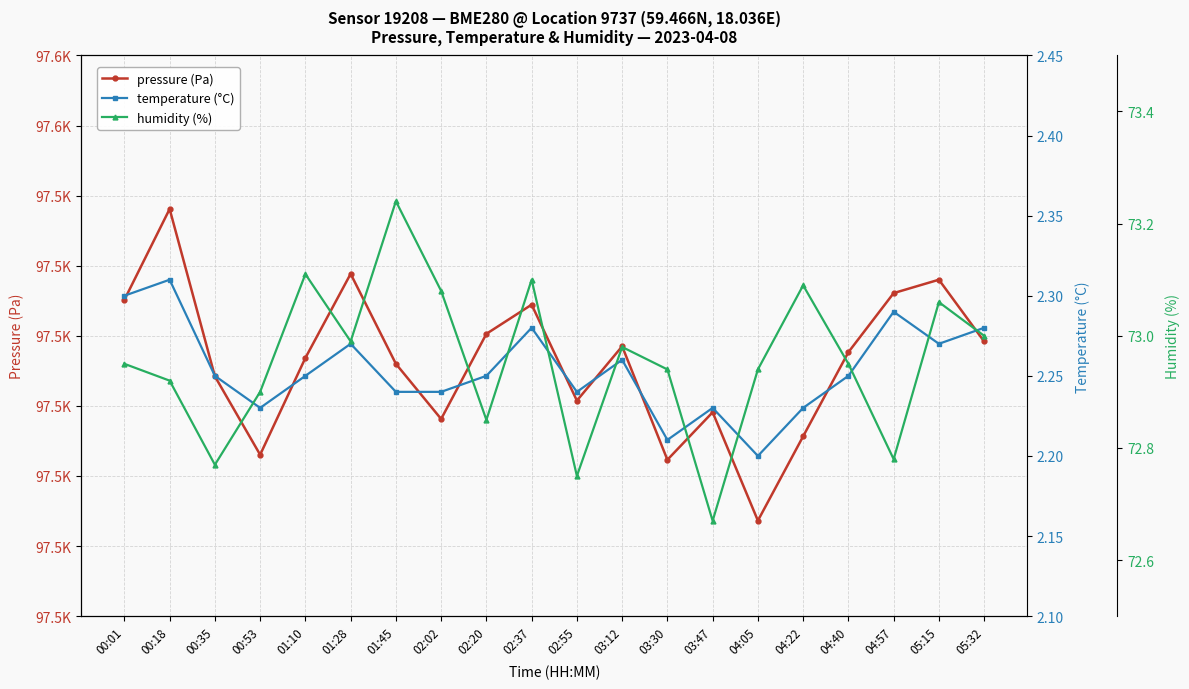

Reading right to left, what are all the values shown in this chart?

pressure (Pa): 97529.2	97538.0	97536.1	97527.7	97515.7	97503.6	97519.1	97512.3	97528.5	97520.8	97534.4	97530.3	97518.1	97526.0	97538.8	97526.8	97513.0	97524.2	97548.1	97535.1
temperature (°C): 2.3	2.3	2.3	2.2	2.2	2.2	2.2	2.2	2.3	2.2	2.3	2.2	2.2	2.2	2.3	2.2	2.2	2.2	2.3	2.3
humidity (%): 73.0	73.1	72.8	73.0	73.1	72.9	72.7	72.9	73.0	72.8	73.1	72.8	73.1	73.2	73.0	73.1	72.9	72.8	72.9	73.0